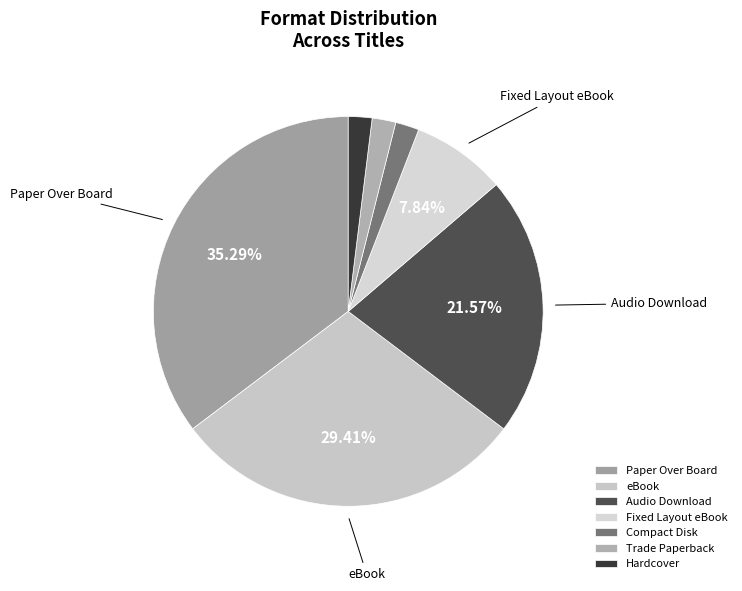

Approximately how many times larger is the value at Hardcover compared to eBook?

0.1